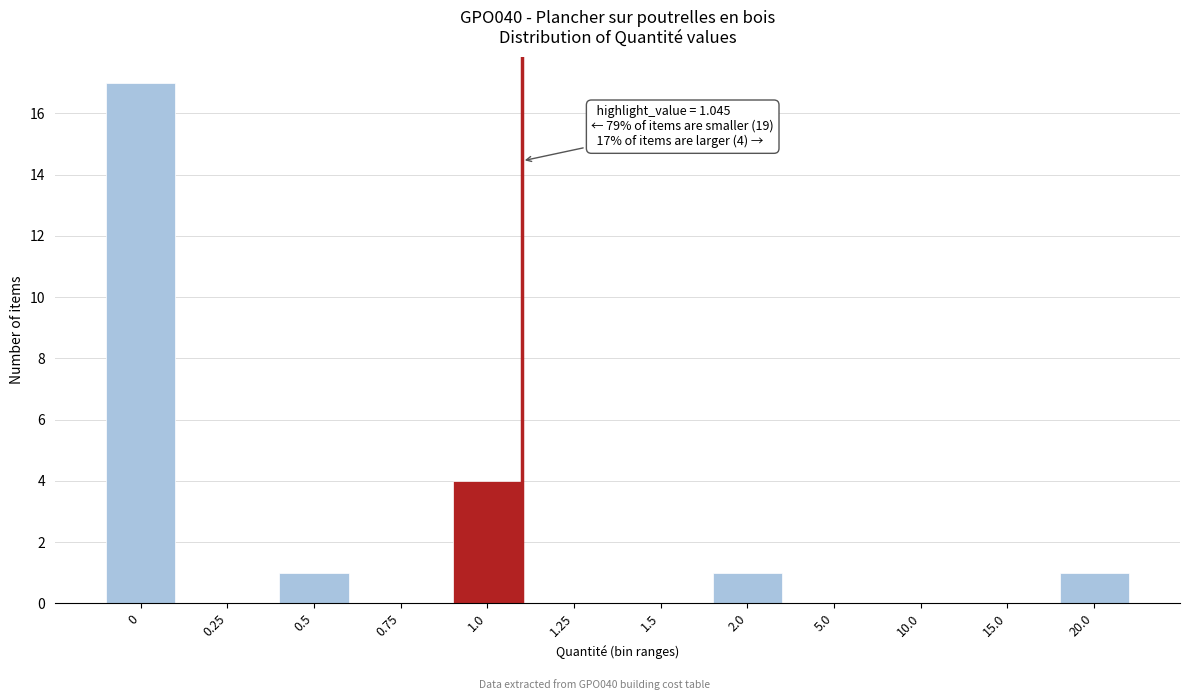

Reading left to right, what are all the values shown in this chart?

0=17	0.25=0	0.5=1	0.75=0	1.0=4	1.25=0	1.5=0	2.0=1	5.0=0	10.0=0	15.0=0	20.0=1